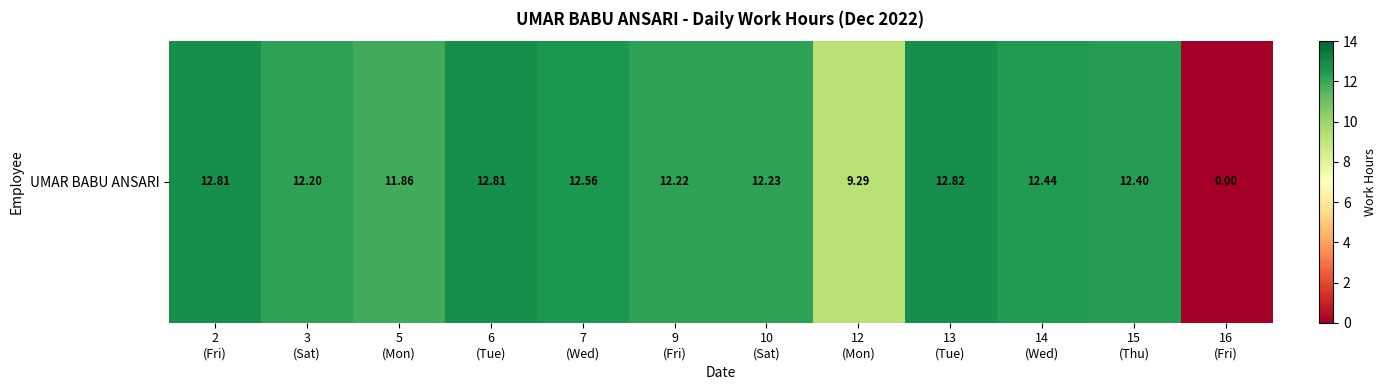

What is the average value?

11.1